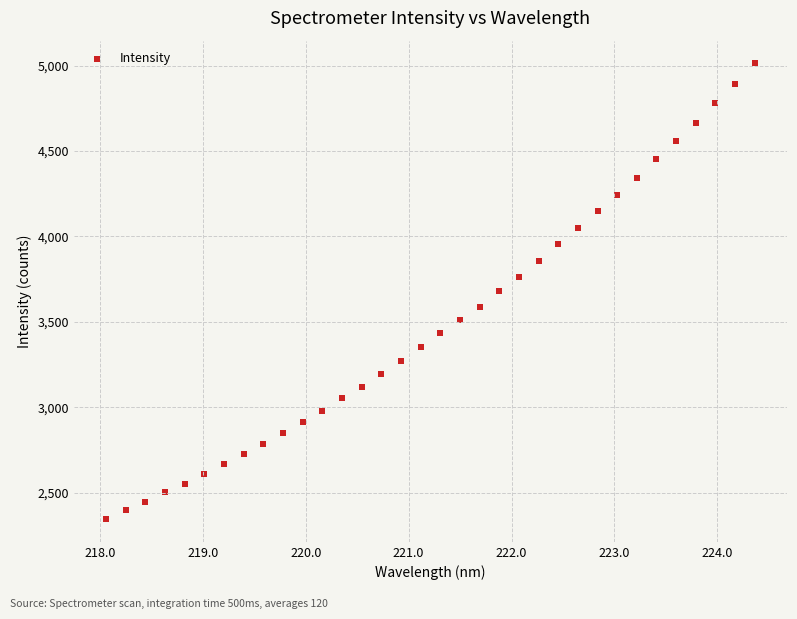

How many points are shown in the scatter plot?

34